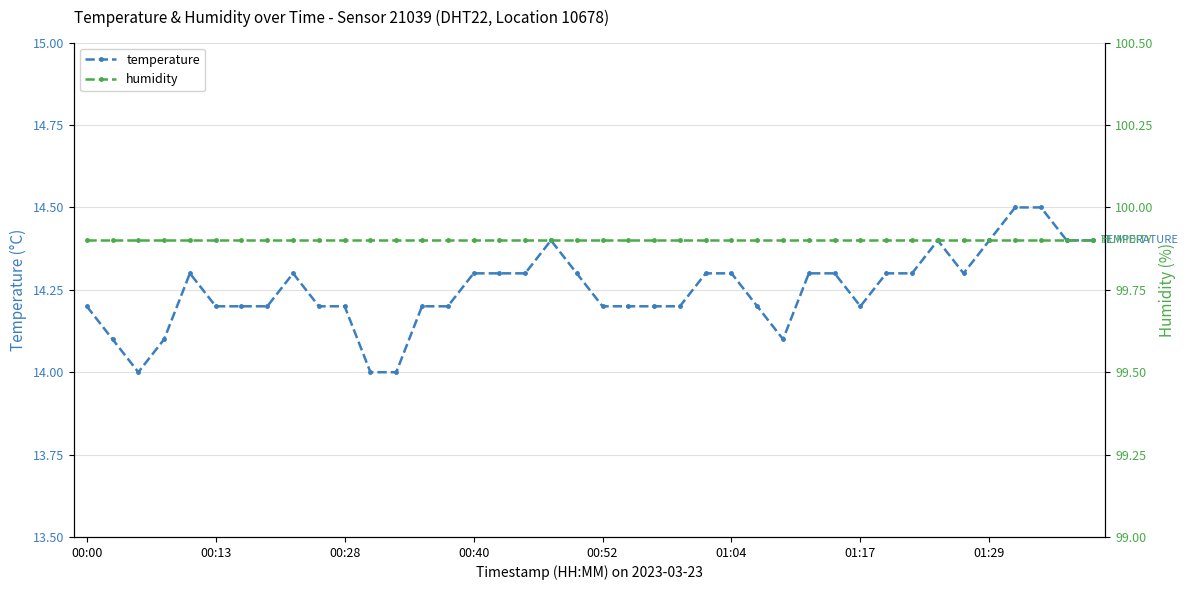

What are all the series names shown in the legend?

temperature, humidity